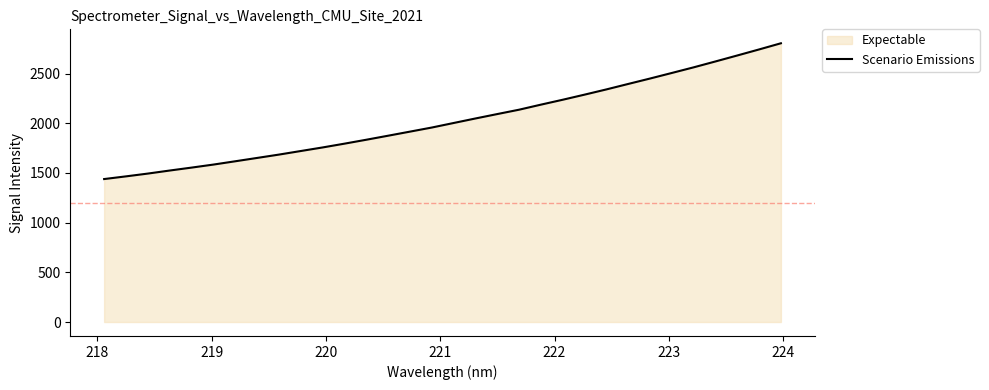

What is the minimum value shown in the chart?

1439.0